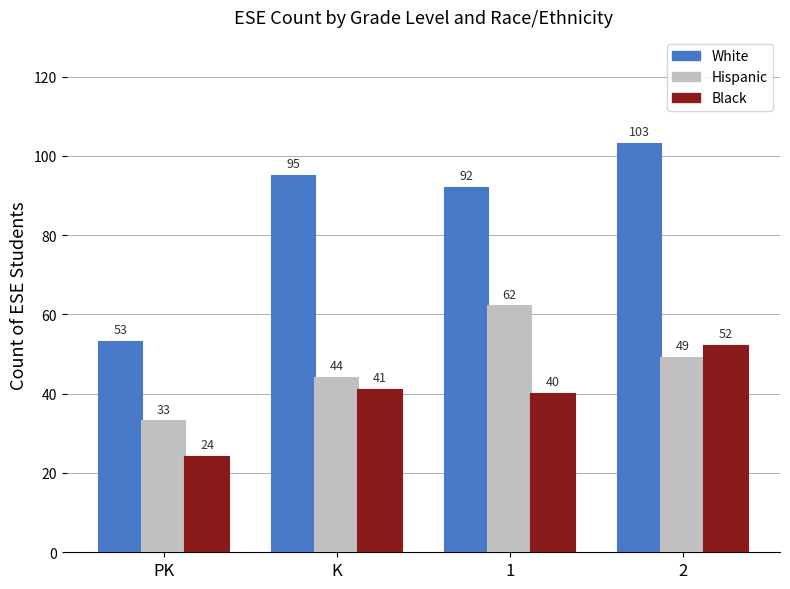

What are all the series names shown in the legend?

White, Hispanic, Black